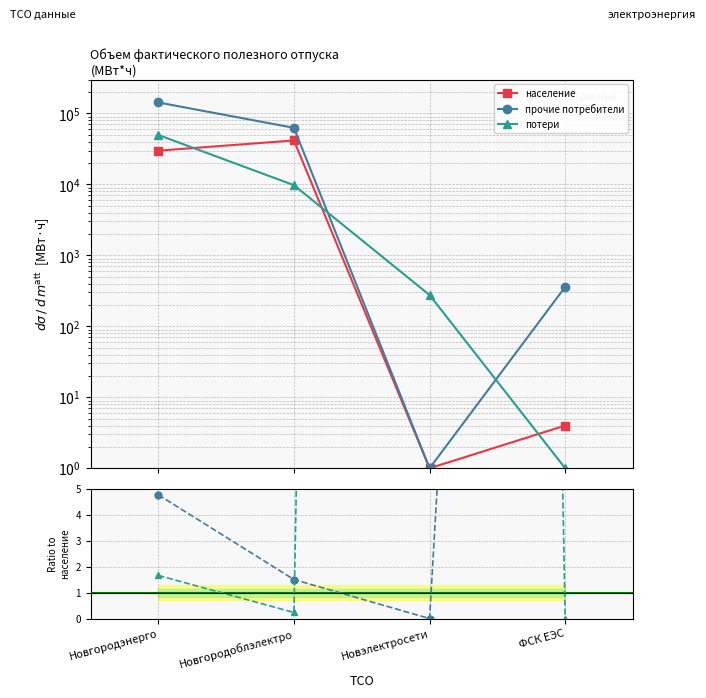

The value of потери at Новгородоблэлектро is 5280. True or false?

False